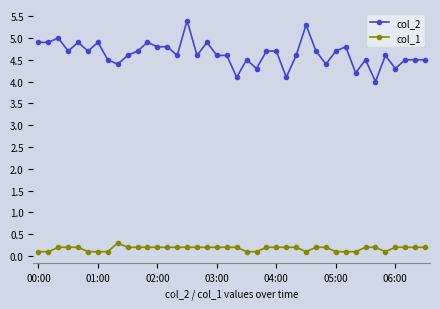

True or false: col_2 has more than 1 points higher than both neighbors.

True